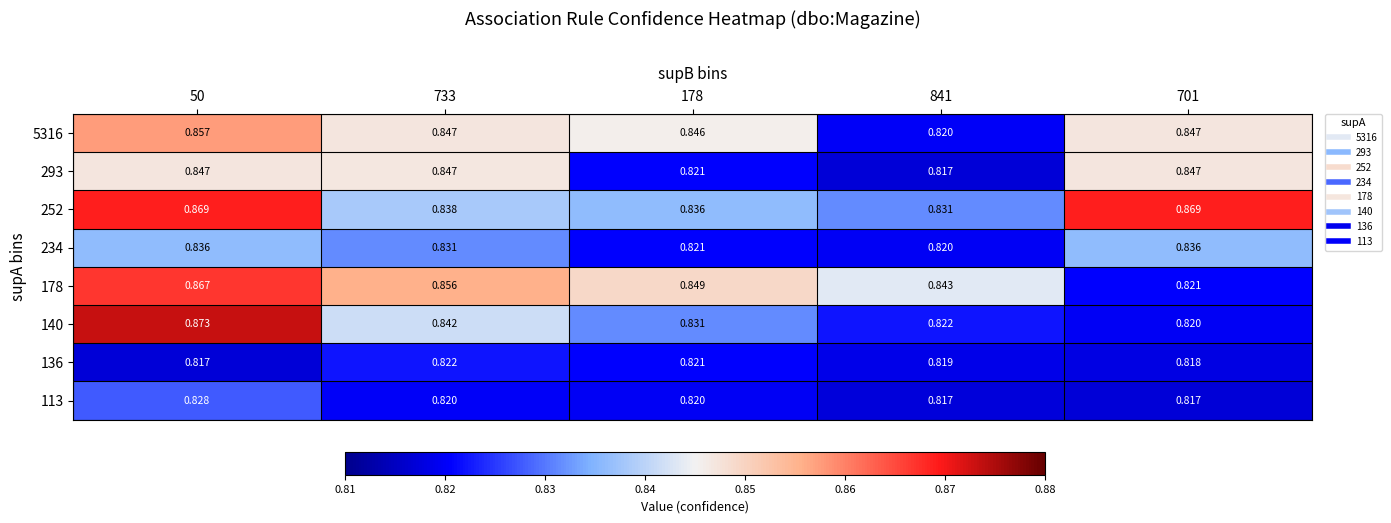

Is the value of 252 at 733 greater than the value of 5316 at 701?

No